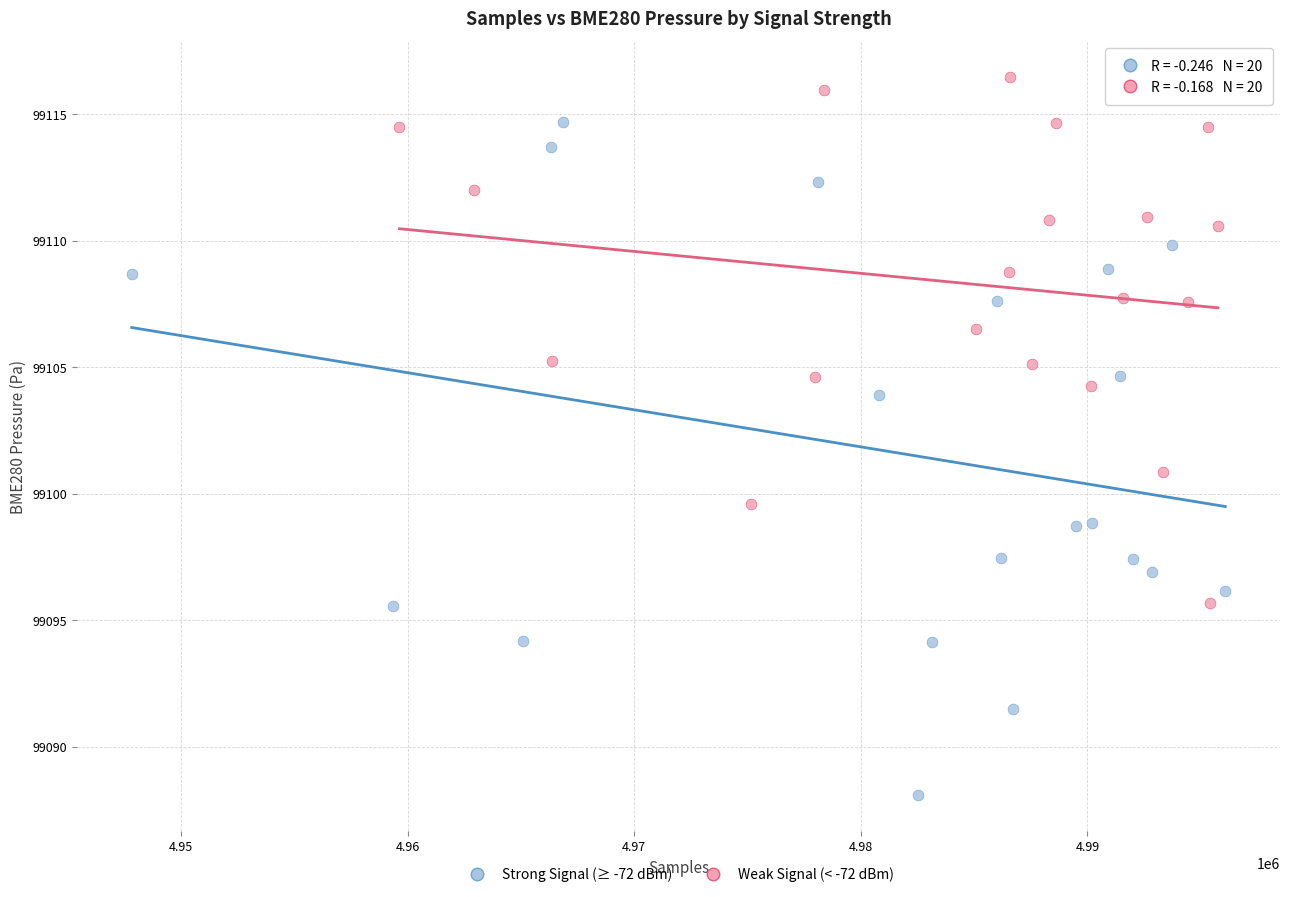

Which series has the largest Y range (max minus min)?

Strong Signal (≥ -72 dBm)